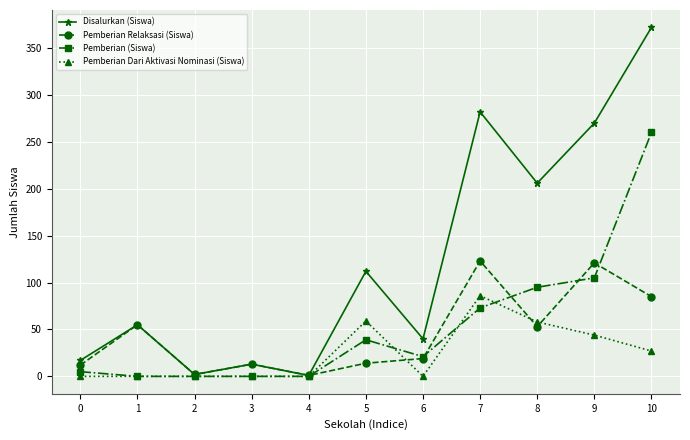

Rank the series at 10 from highest to lowest value.

Disalurkan (Siswa), Pemberian (Siswa), Pemberian Relaksasi (Siswa), Pemberian Dari Aktivasi Nominasi (Siswa)